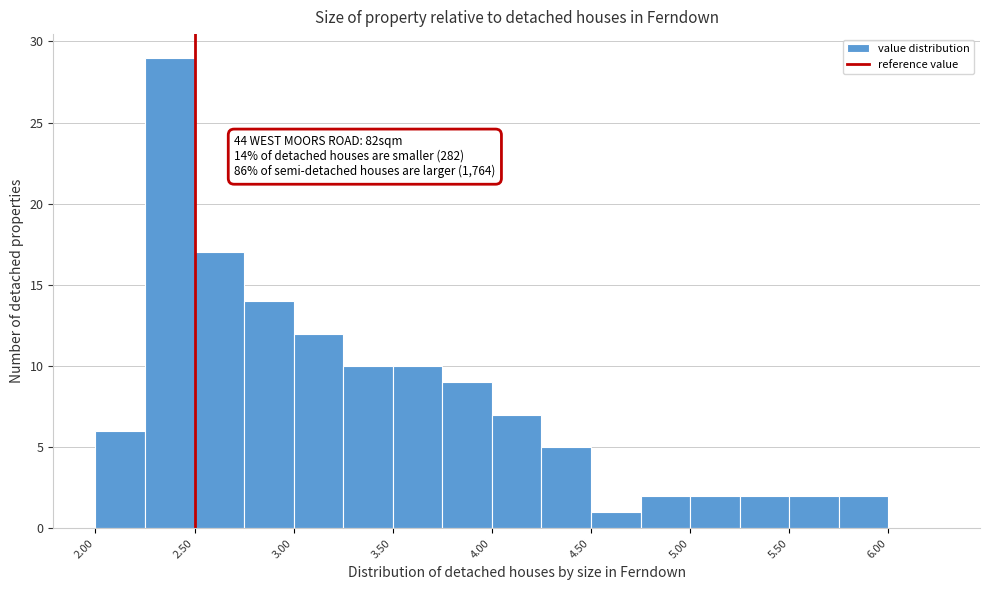

Which range on the x-axis has the tallest bar?

2.25 to 2.50